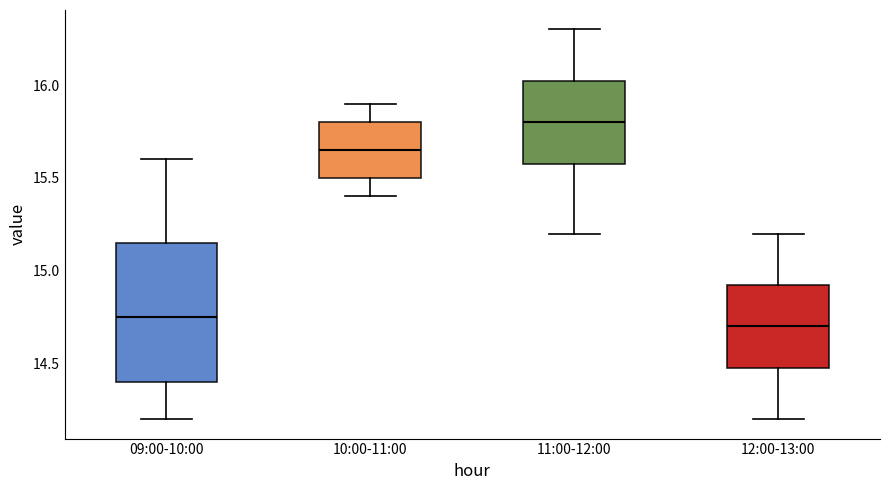

Reading left to right, read every box against the y-axis: the position of its median line, the range the box covers, and the ends of its whiskers. The values are not printed on the chart, so give them approximately, as read against the axis.

09:00-10:00: median 14.75, box 14.40 to 15.15, whiskers 14.20 to 15.60
10:00-11:00: median 15.65, box 15.50 to 15.80, whiskers 15.40 to 15.90
11:00-12:00: median 15.80, box 15.60 to 16.05, whiskers 15.20 to 16.30
12:00-13:00: median 14.70, box 14.50 to 14.95, whiskers 14.20 to 15.20